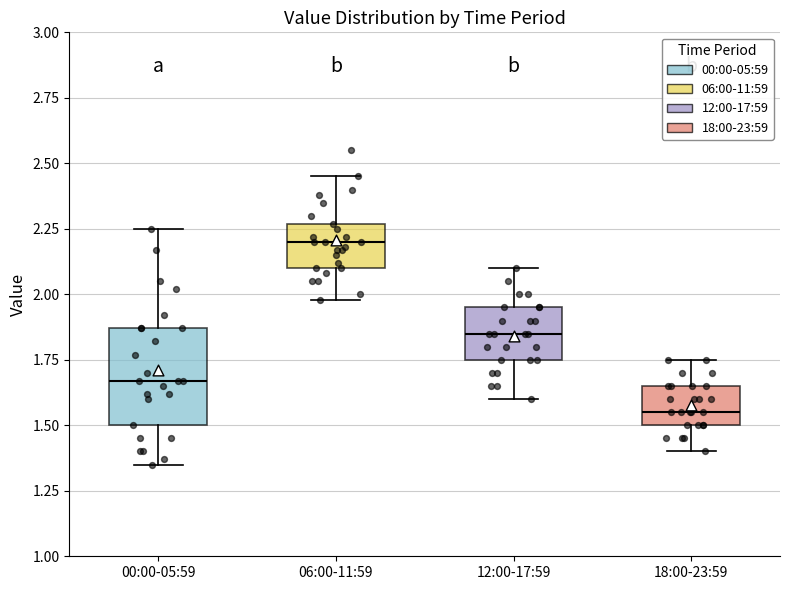

Reading left to right, read every box against the y-axis: the position of its median line, the range the box covers, and the ends of its whiskers. The values are not printed on the chart, so give them approximately, as read against the axis.

00:00-05:59: median 1.65, box 1.50 to 1.85, whiskers 1.35 to 2.25
06:00-11:59: median 2.20, box 2.10 to 2.25, whiskers 2.00 to 2.45
12:00-17:59: median 1.85, box 1.75 to 1.95, whiskers 1.60 to 2.10
18:00-23:59: median 1.55, box 1.50 to 1.65, whiskers 1.40 to 1.75